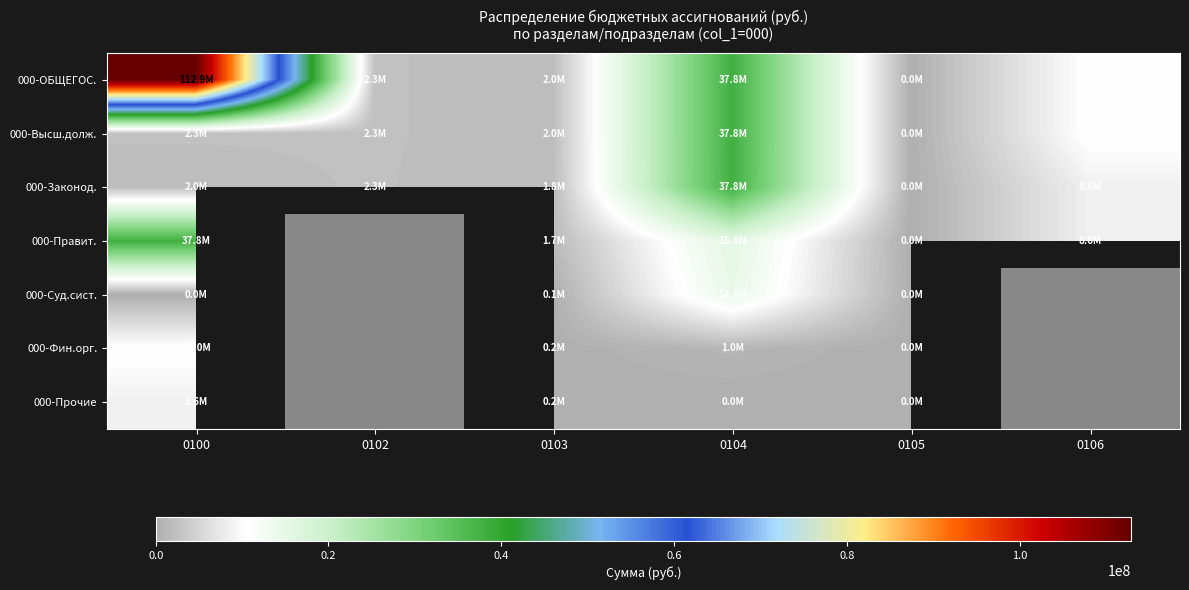

Which series changed the most between 0103 and 0105?

000-ОБЩЕГОС.